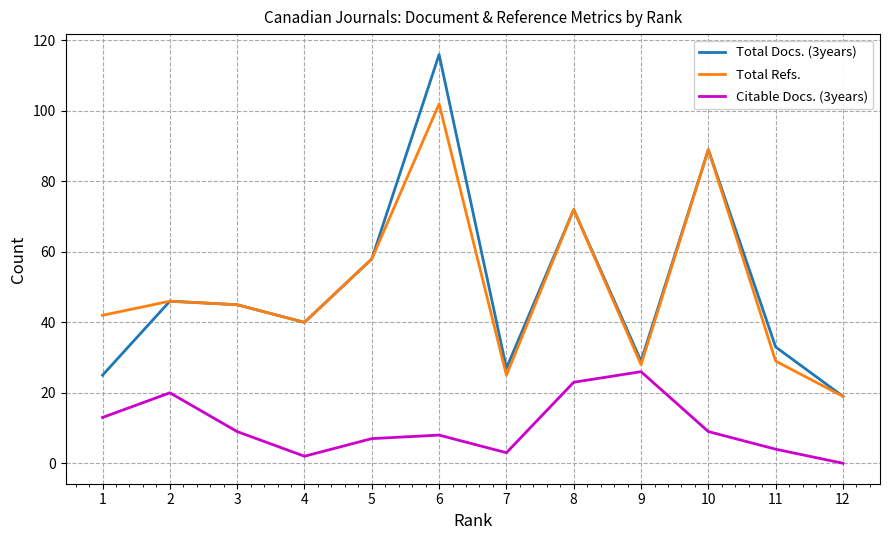

What is the total value across all series at 7?

55